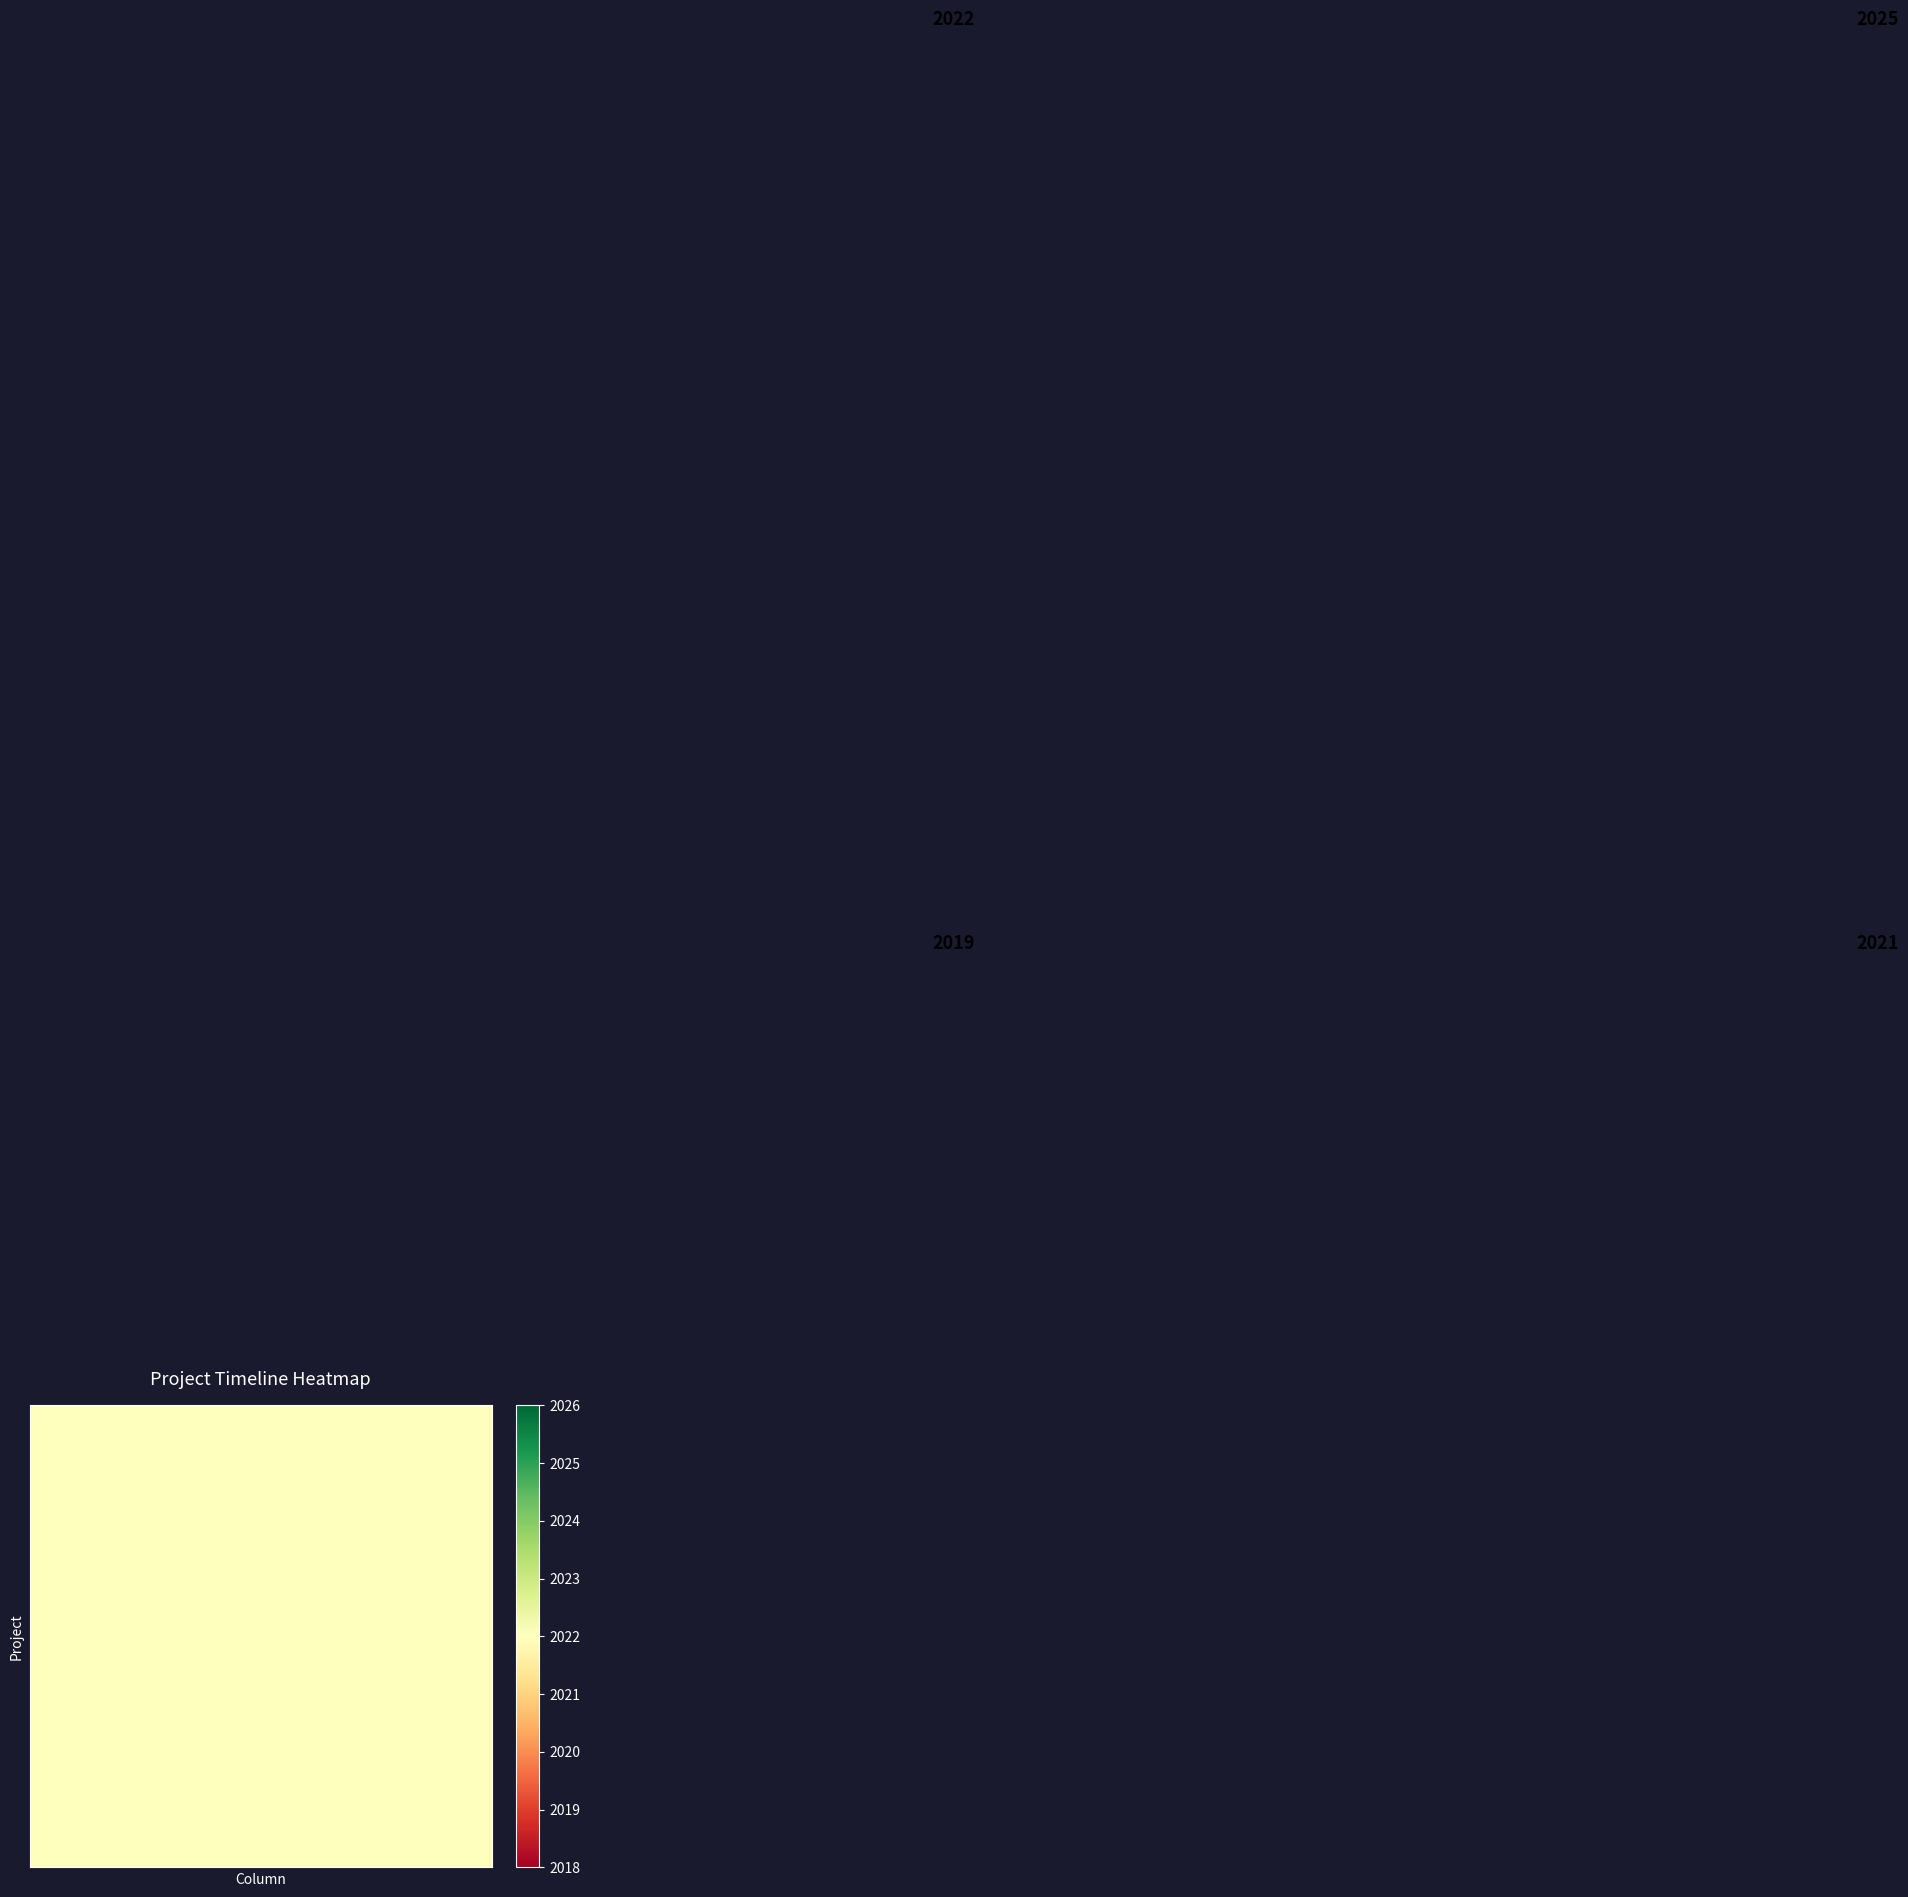

What is the maximum value shown in the chart?

2025